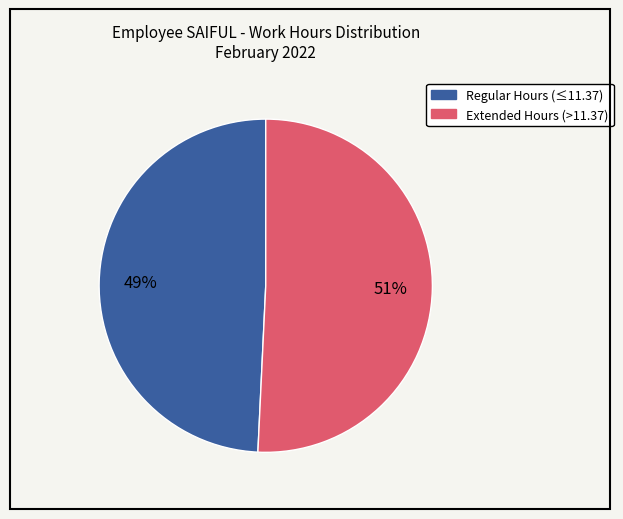

Is there any slice that represents more than half of the pie?

Yes